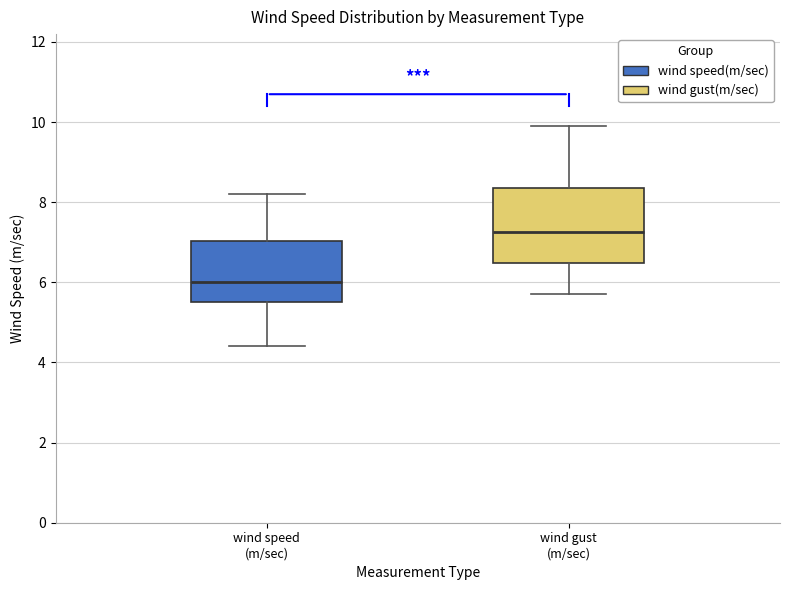

Which box has the lowest median line?

wind speed (m/sec)